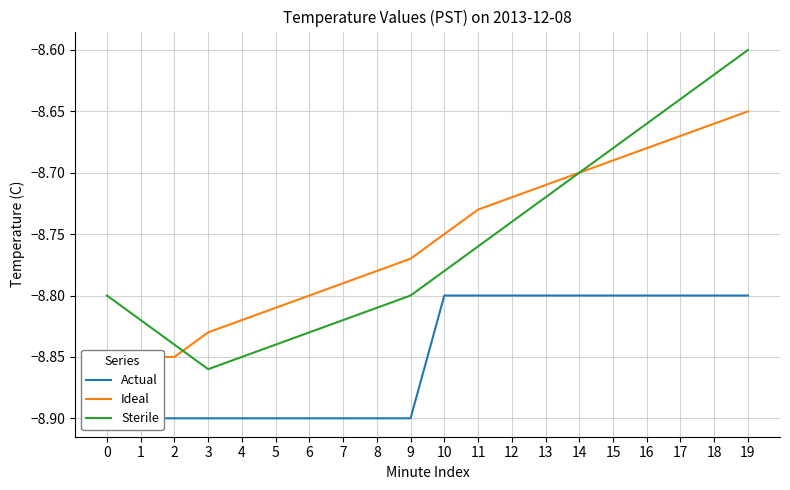

Reading left to right, what are all the values shown in this chart?

Actual: 0=-8.9	1=-8.9	2=-8.9	3=-8.9	4=-8.9	5=-8.9	6=-8.9	7=-8.9	8=-8.9	9=-8.9	10=-8.8	11=-8.8	12=-8.8	13=-8.8	14=-8.8	15=-8.8	16=-8.8	17=-8.8	18=-8.8	19=-8.8
Ideal: 0=-8.8	1=-8.8	2=-8.8	3=-8.8	4=-8.8	5=-8.8	6=-8.8	7=-8.8	8=-8.8	9=-8.8	10=-8.8	11=-8.7	12=-8.7	13=-8.7	14=-8.7	15=-8.7	16=-8.7	17=-8.7	18=-8.7	19=-8.7
Sterile: 0=-8.8	1=-8.8	2=-8.8	3=-8.9	4=-8.8	5=-8.8	6=-8.8	7=-8.8	8=-8.8	9=-8.8	10=-8.8	11=-8.8	12=-8.7	13=-8.7	14=-8.7	15=-8.7	16=-8.7	17=-8.6	18=-8.6	19=-8.6